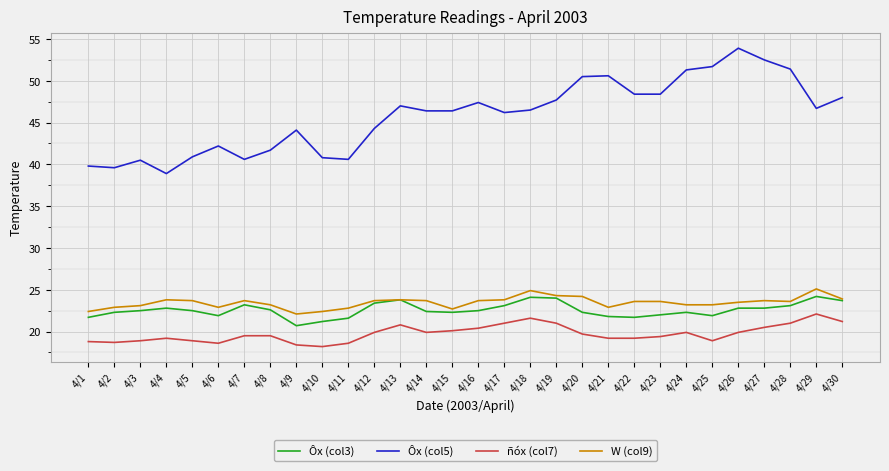

What is the total value across all series at 4/5?

106.0